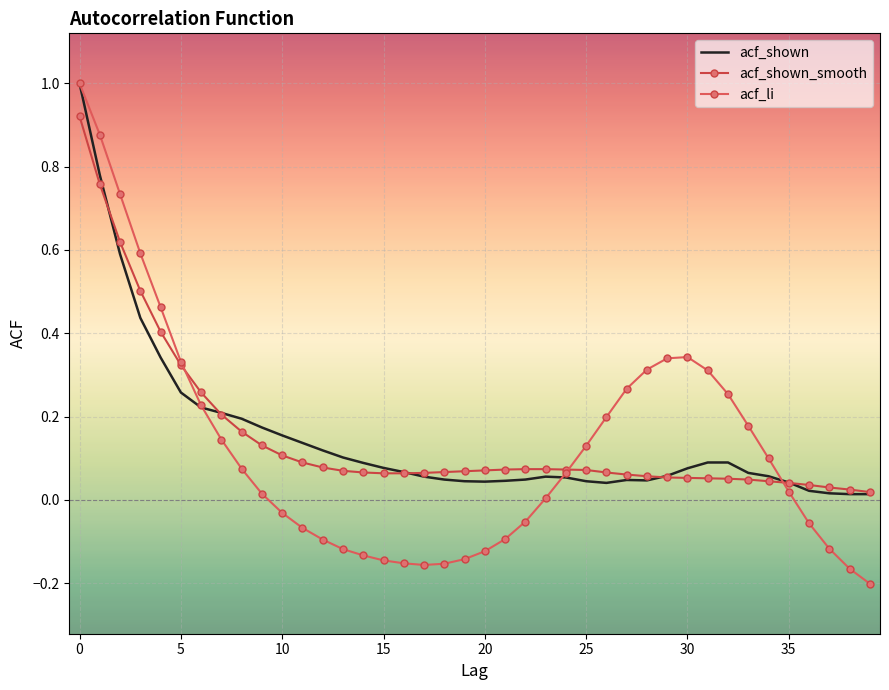

True or false: acf_li and acf_shown cross at least once.

True